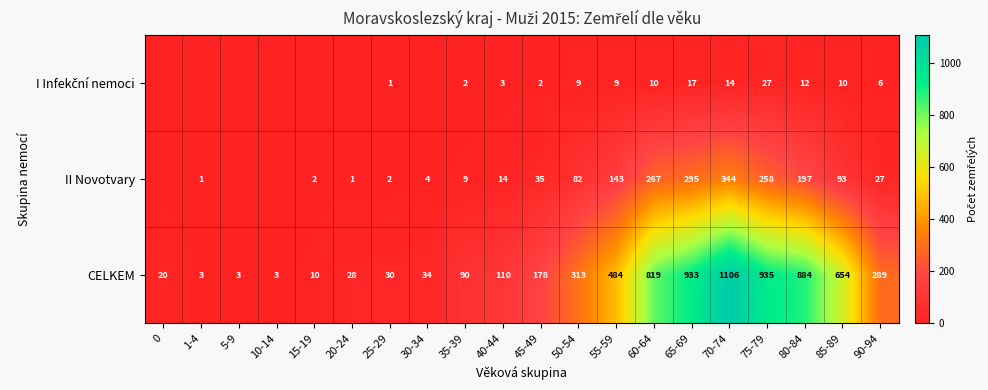

What is the total value across all series at 25-29?

33